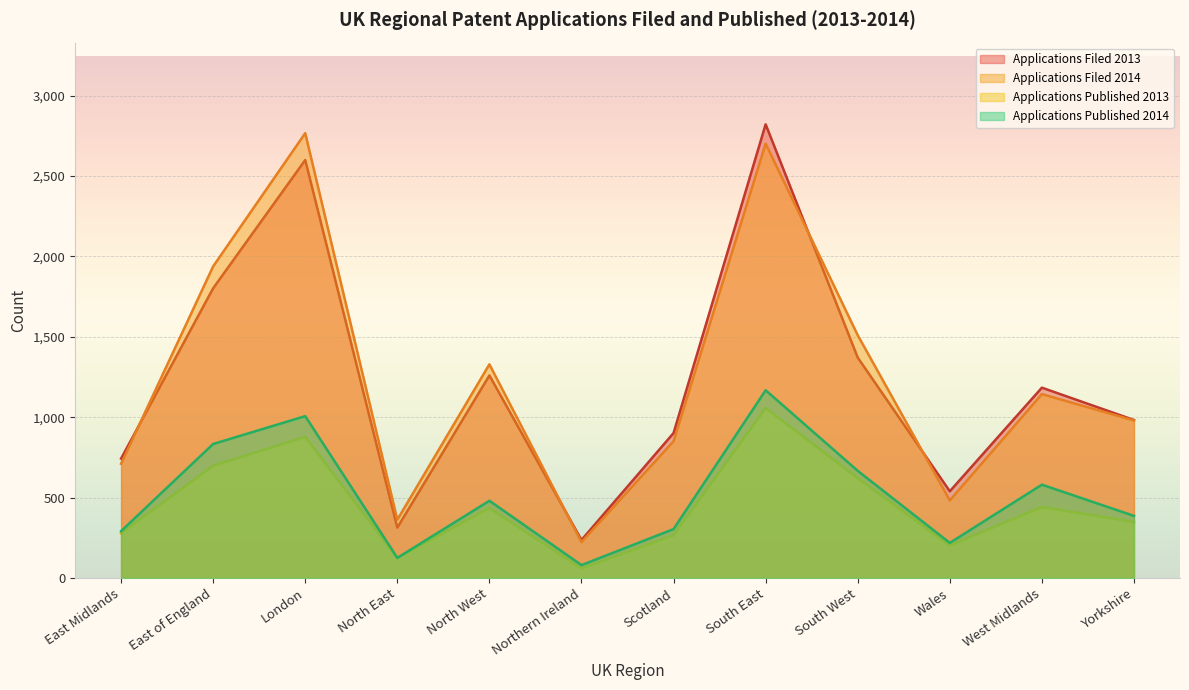

How many lines are shown in the chart?

4